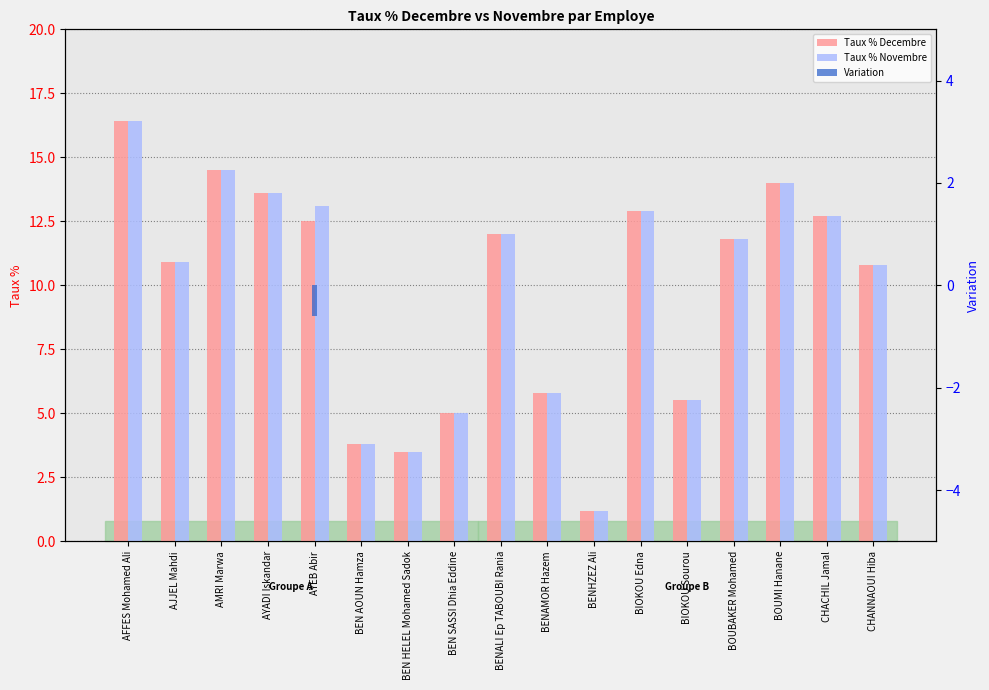

At AJJEL Mahdi, list the series in order from smallest to largest.

Variation, Taux % Decembre, Taux % Novembre